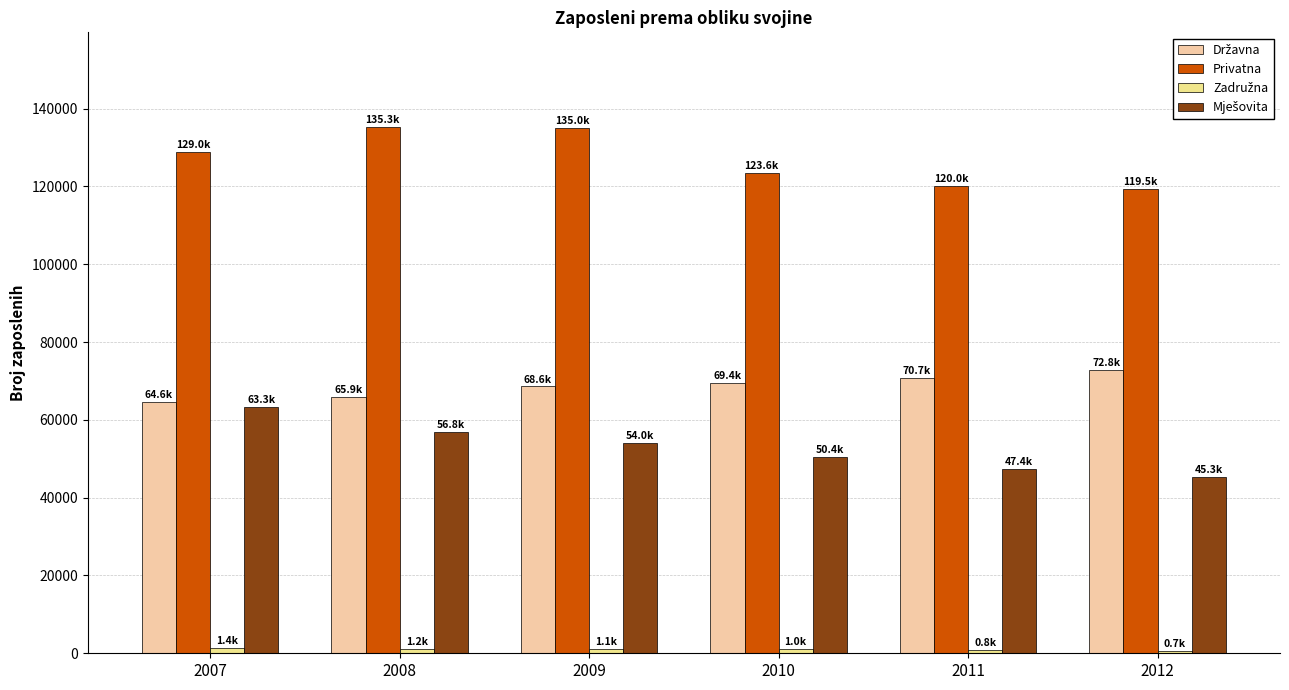

What is the total value across all series at 2009?

258634